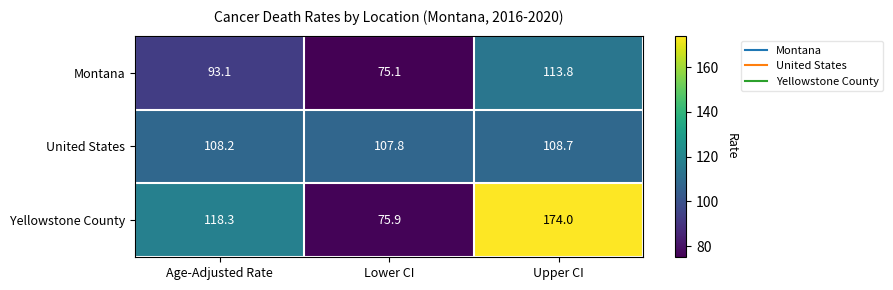

What is the total value across all series at Age-Adjusted Rate?

319.6